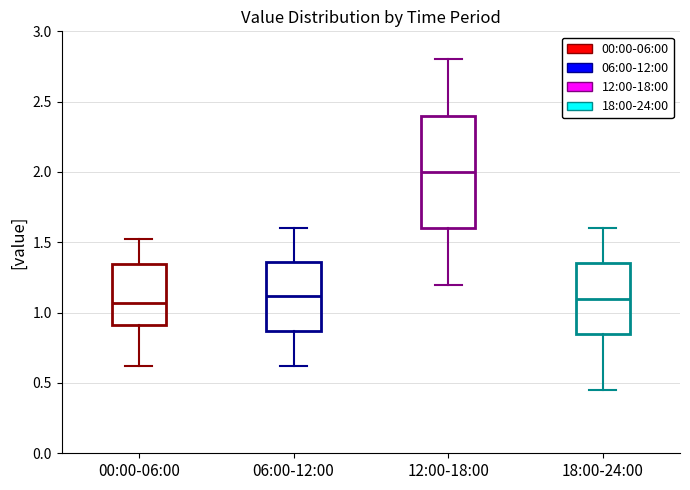

Reading left to right, transcribe this box plot: for each box, give where its median line is, the range the box spans, and where its two whiskers end, as read against the y-axis. The values are not printed on the chart, so give them approximately, as read against the axis.

00:00-06:00: median 1.05, box 0.90 to 1.35, whiskers 0.60 to 1.50
06:00-12:00: median 1.10, box 0.85 to 1.35, whiskers 0.60 to 1.60
12:00-18:00: median 2.00, box 1.60 to 2.40, whiskers 1.20 to 2.80
18:00-24:00: median 1.10, box 0.85 to 1.35, whiskers 0.45 to 1.60